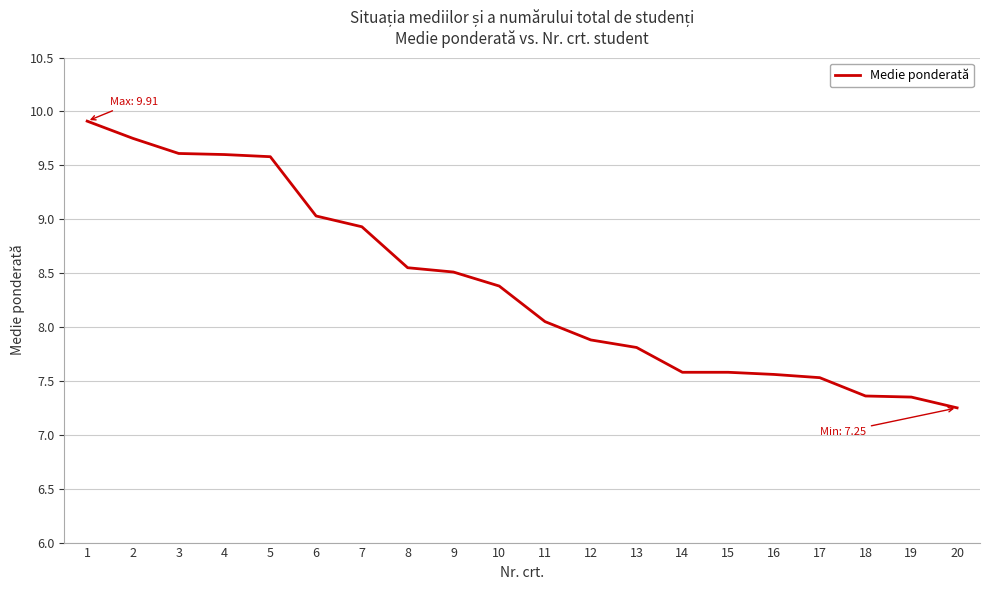

What is the approximate value at 6?

9.0